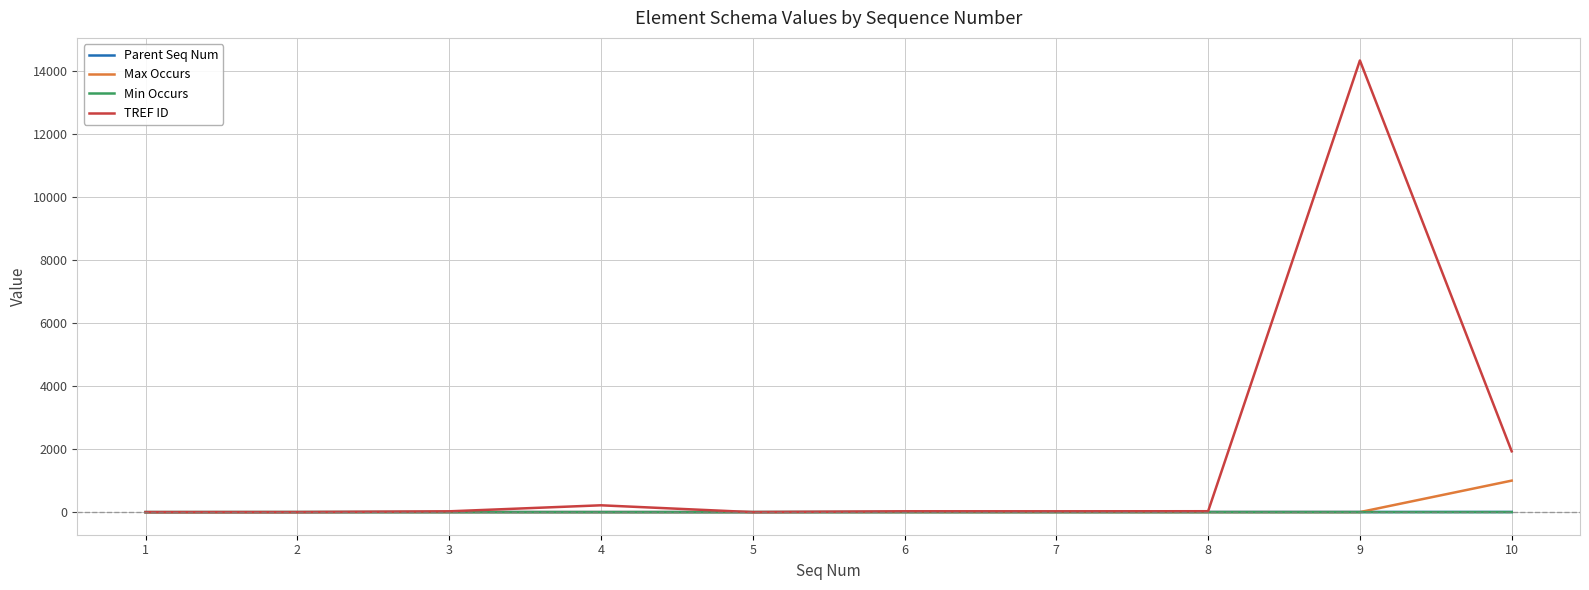

Count the number of categories in the chart.

10